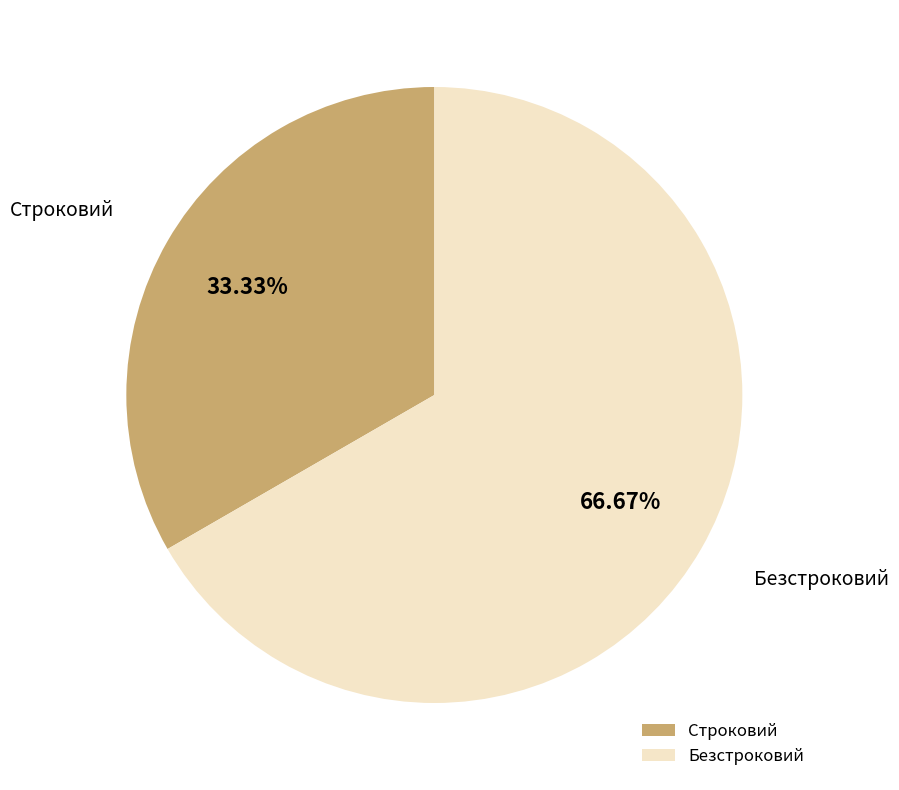

How many segments does this pie chart have?

2